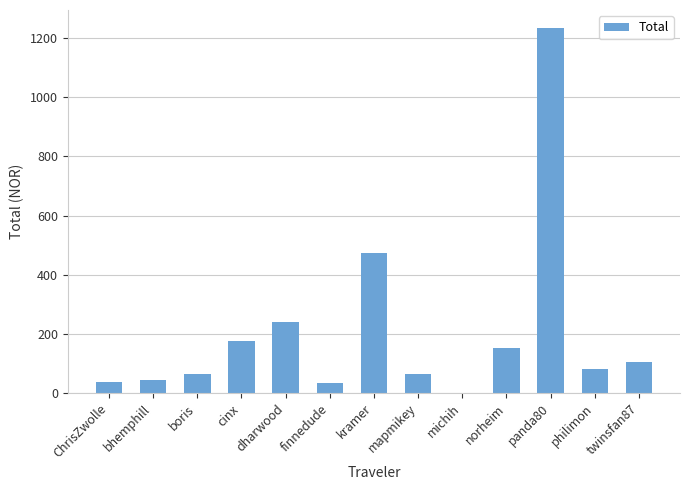

Approximately how many times larger is the value at twinsfan87 compared to mapmikey?

1.6